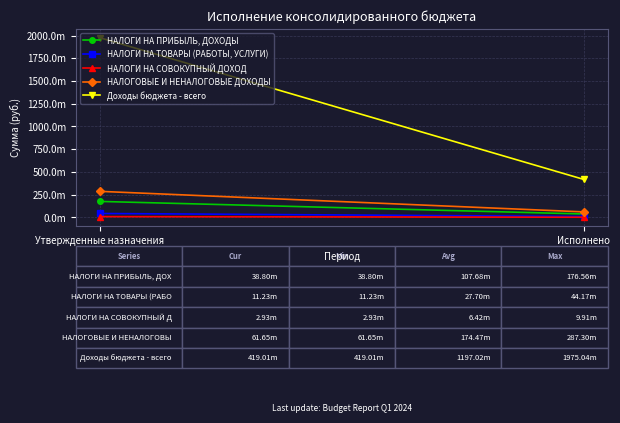

Reading right to left, transcribe all the data shown in this chart.

НАЛОГИ НА ПРИБЫЛЬ, ДОХОДЫ: 38803780.6	176561800.0
НАЛОГИ НА ТОВАРЫ (РАБОТЫ, УСЛУГИ): 11233384.7	44173000.0
НАЛОГИ НА СОВОКУПНЫЙ ДОХОД: 2931251.3	9909200.0
НАЛОГОВЫЕ И НЕНАЛОГОВЫЕ ДОХОДЫ: 61645254.7	287296299.5
Доходы бюджета - всего: 419009675.5	1975037562.6